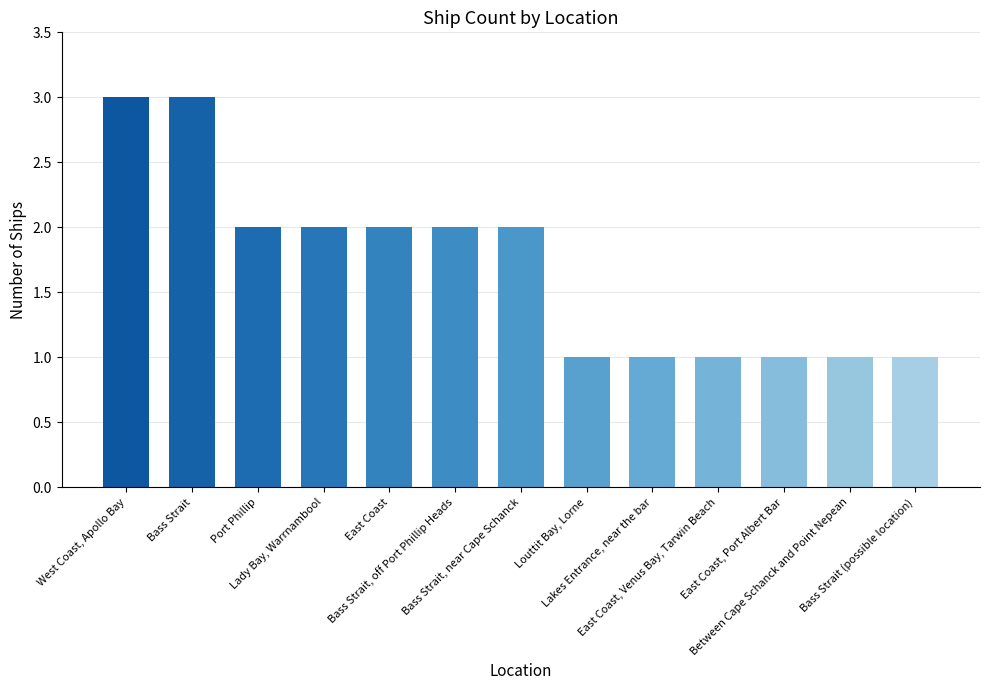

Are the bars horizontal?

No